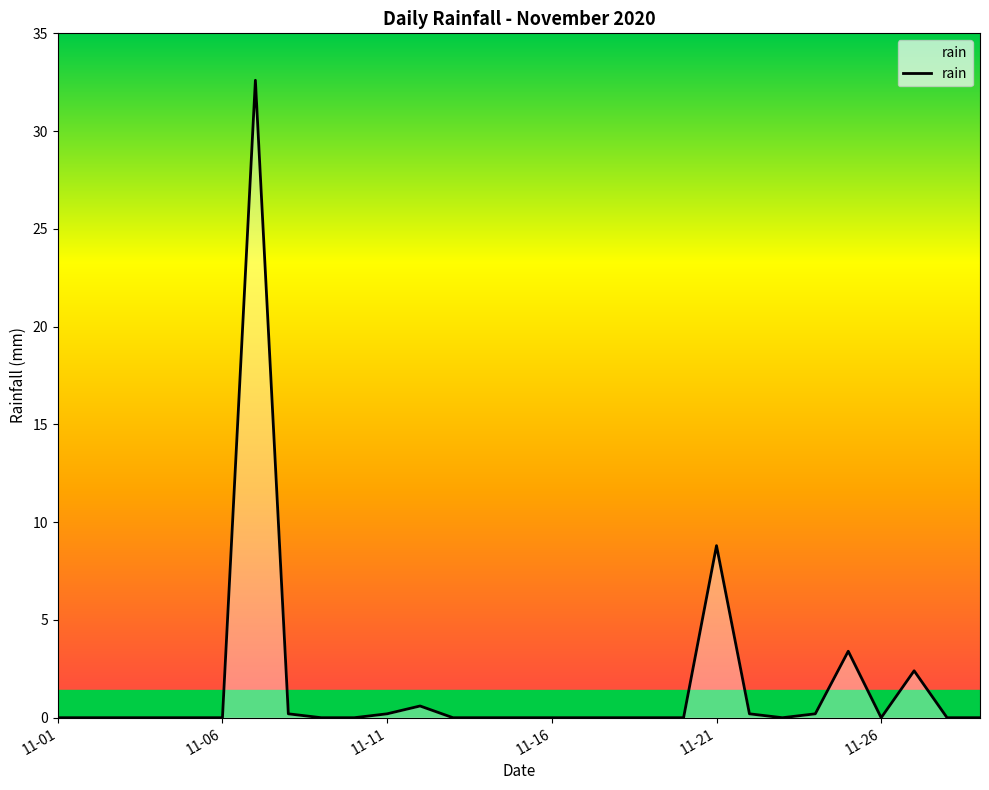

How many series are shown in this chart?

1